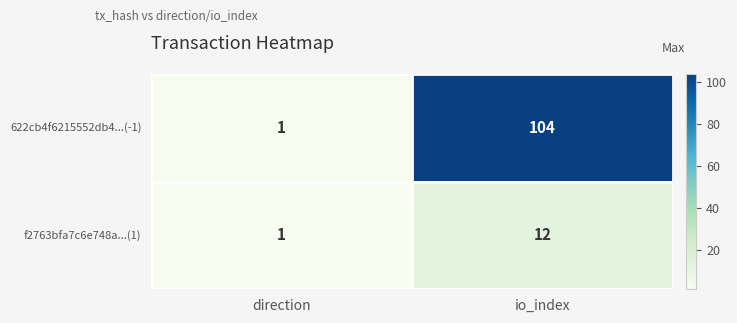

Reading left to right, transcribe all the data shown in this chart.

622cb4f6215552db4...(-1): direction=1	io_index=104
f2763bfa7c6e748a...(1): direction=1	io_index=12